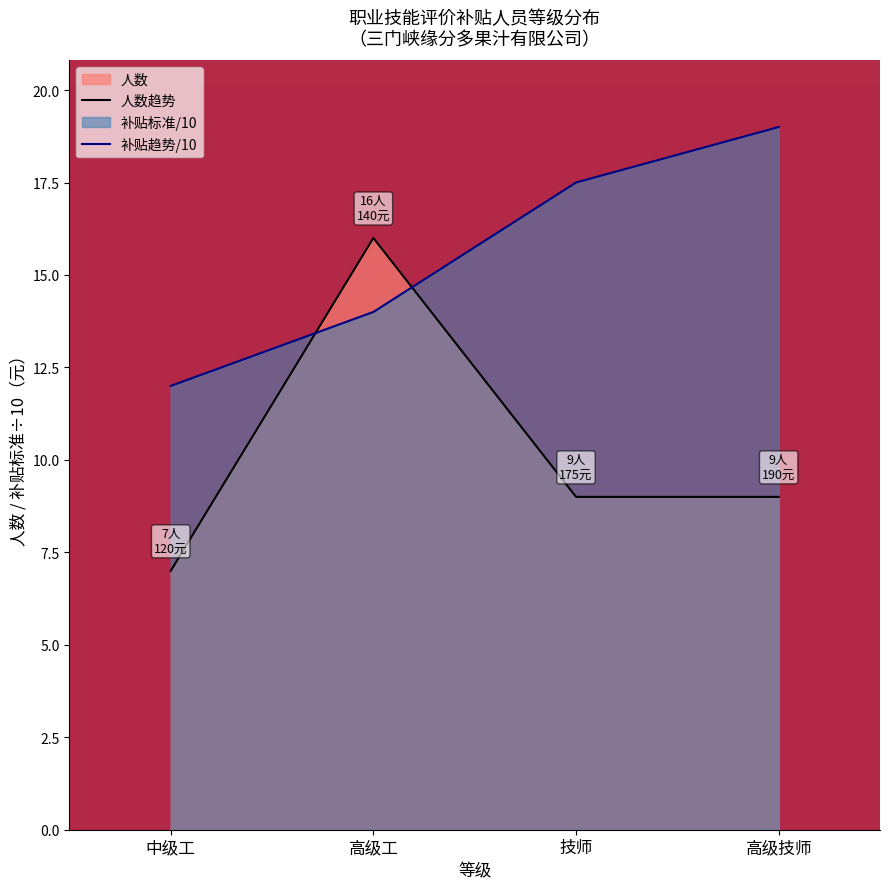

Rank the series at 高级技师 from lowest to highest value.

人数趋势, 补贴趋势/10